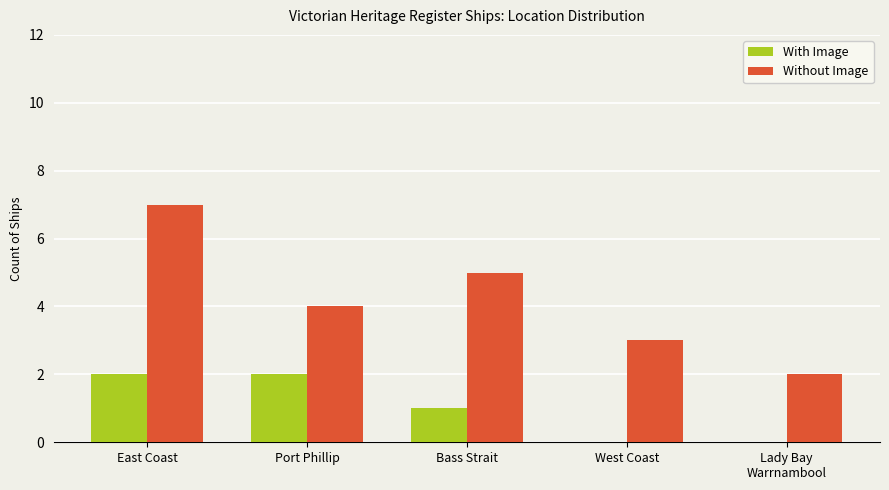

Is the value of Without Image at East Coast greater than the value of With Image at West Coast?

Yes